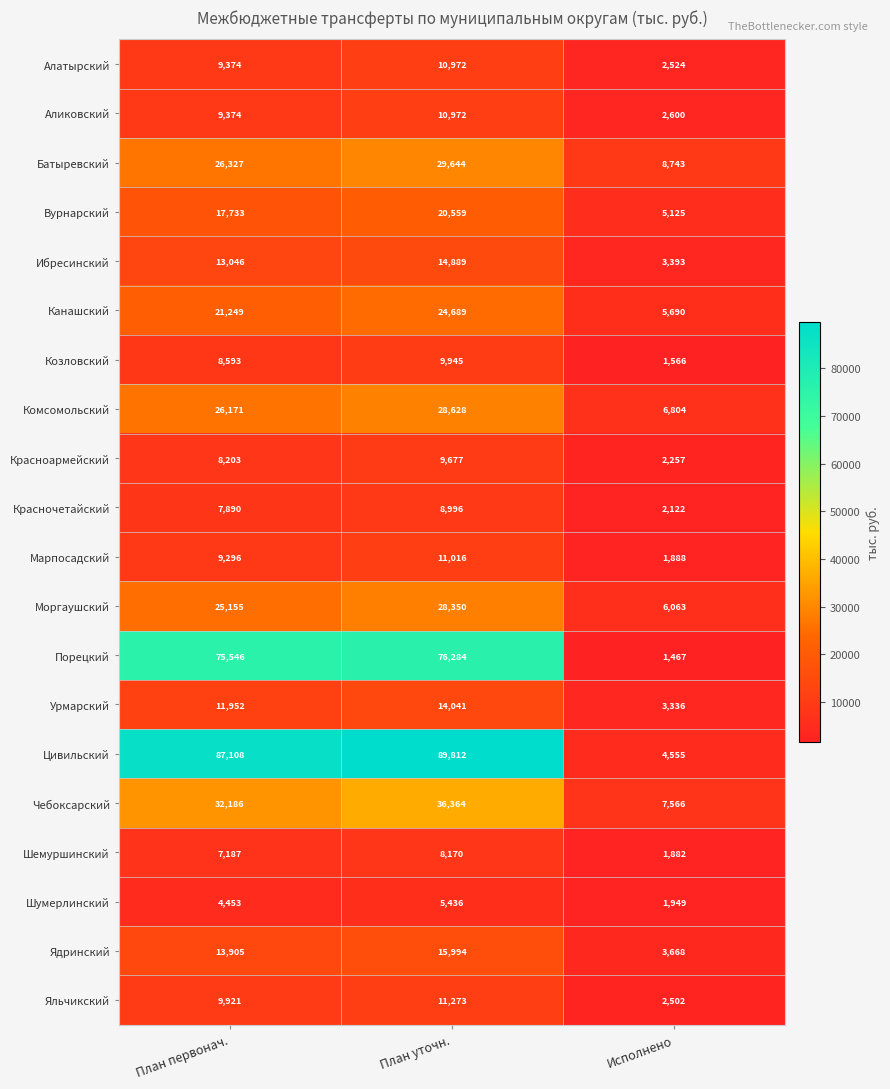

Where is Моргаушский nearest to the value 17206?

План первонач.